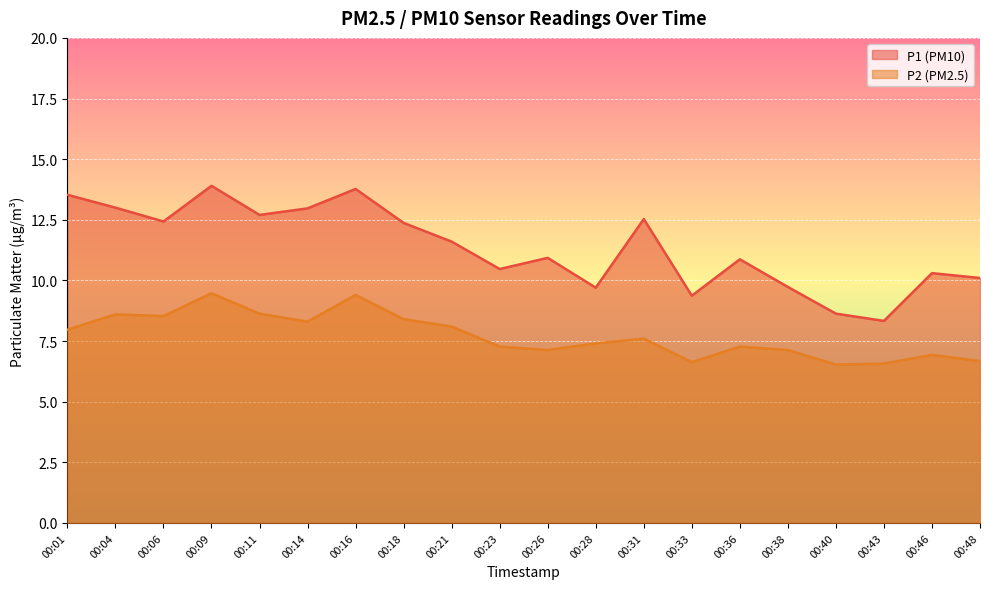

Between 00:11 and 00:21, which is larger?

00:11